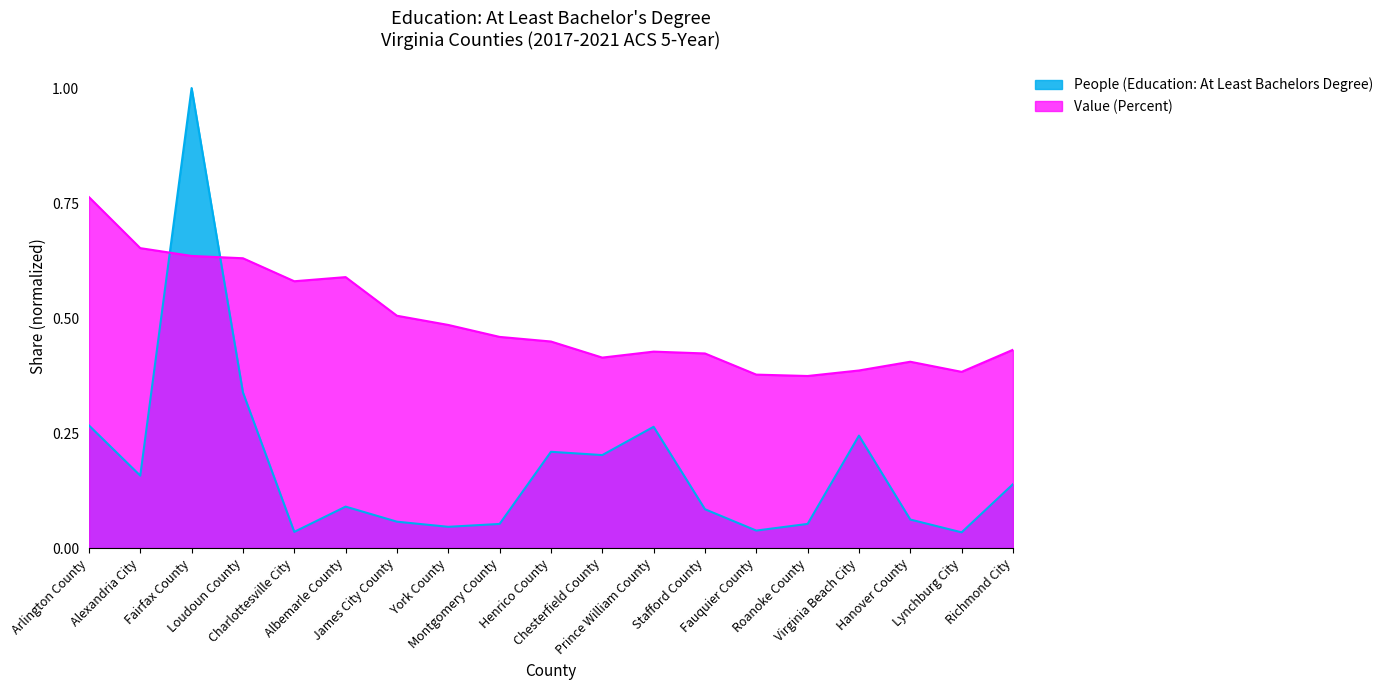

How many interior local valleys does the People (Education: At Least Bachelors Degree) series have?

6